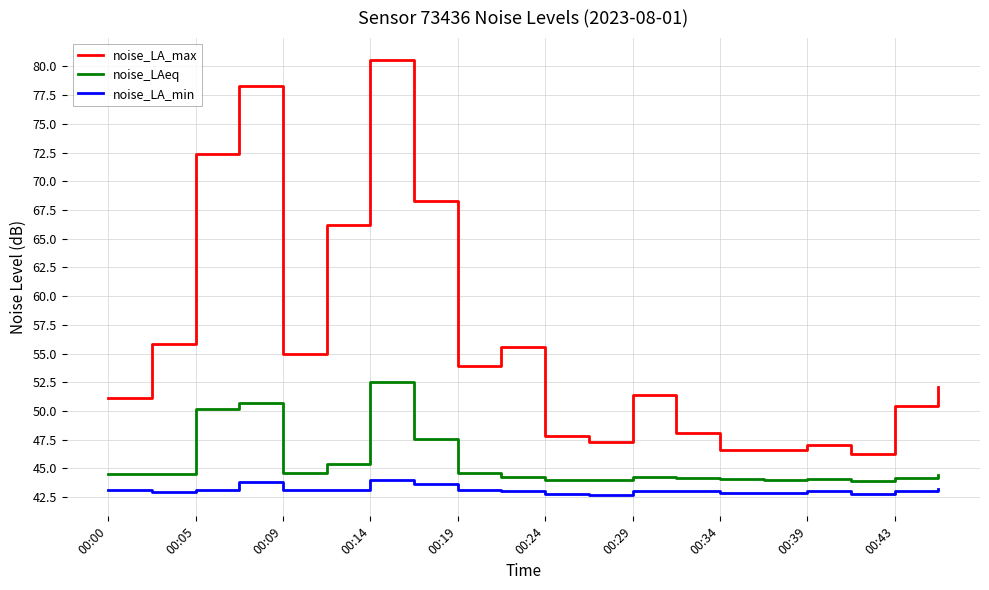

What is the difference between the maximum and minimum values in the noise_LA_max series?

34.3